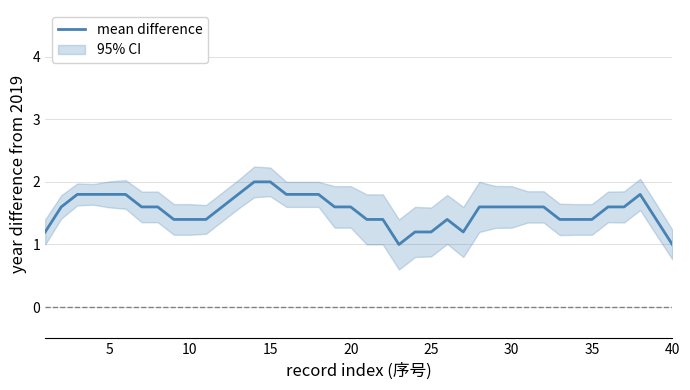

What is the maximum value shown in the chart?

2.0